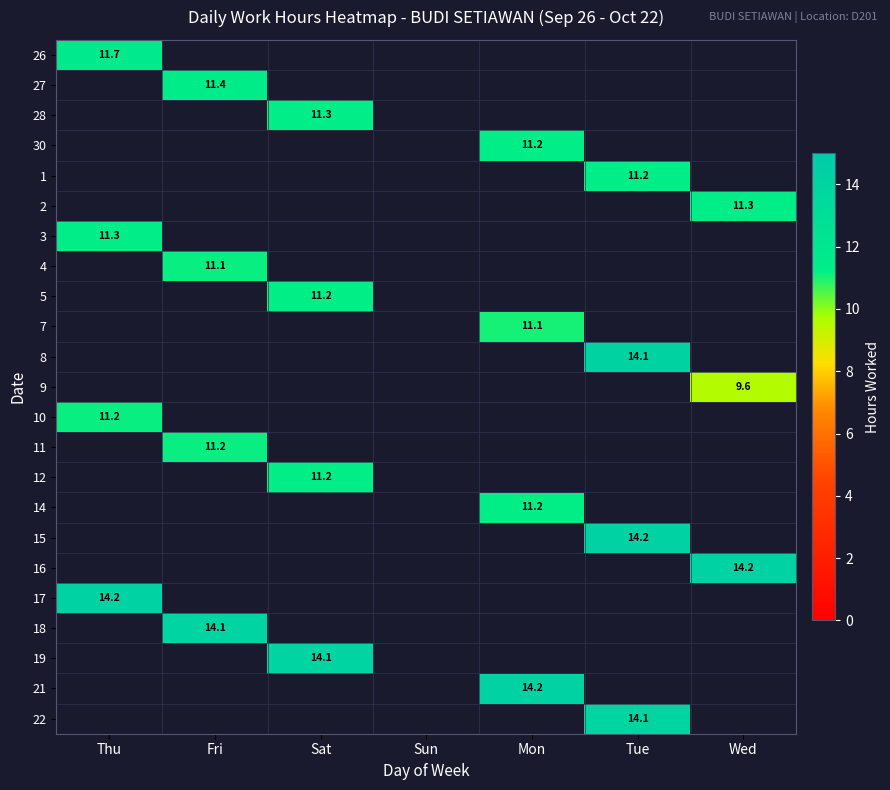

Is it true that 10 equals 11.2 at Thu?

True